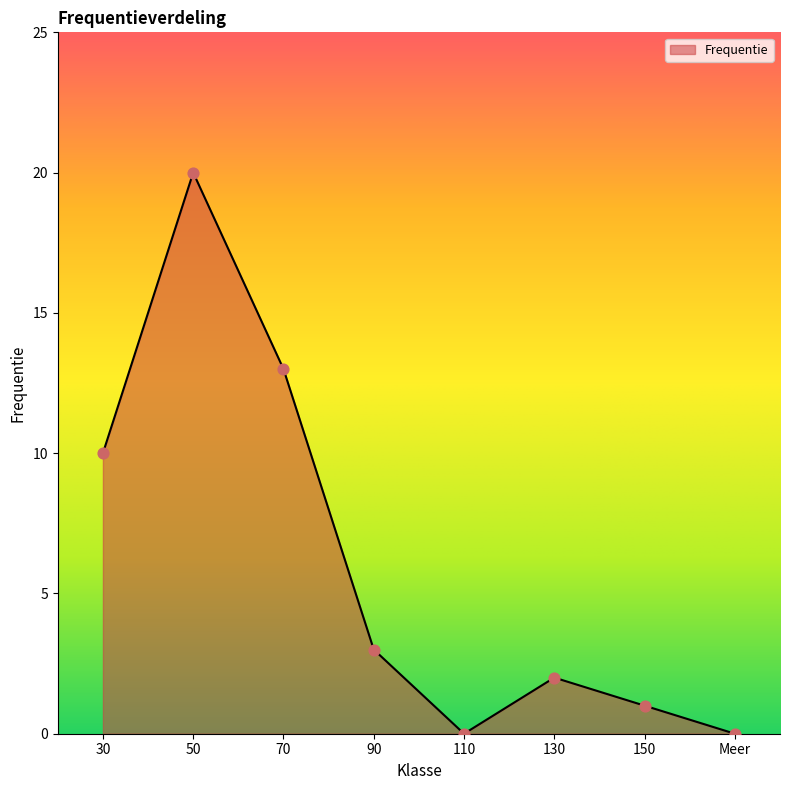

What is the change in value from 30 to 70?

+3